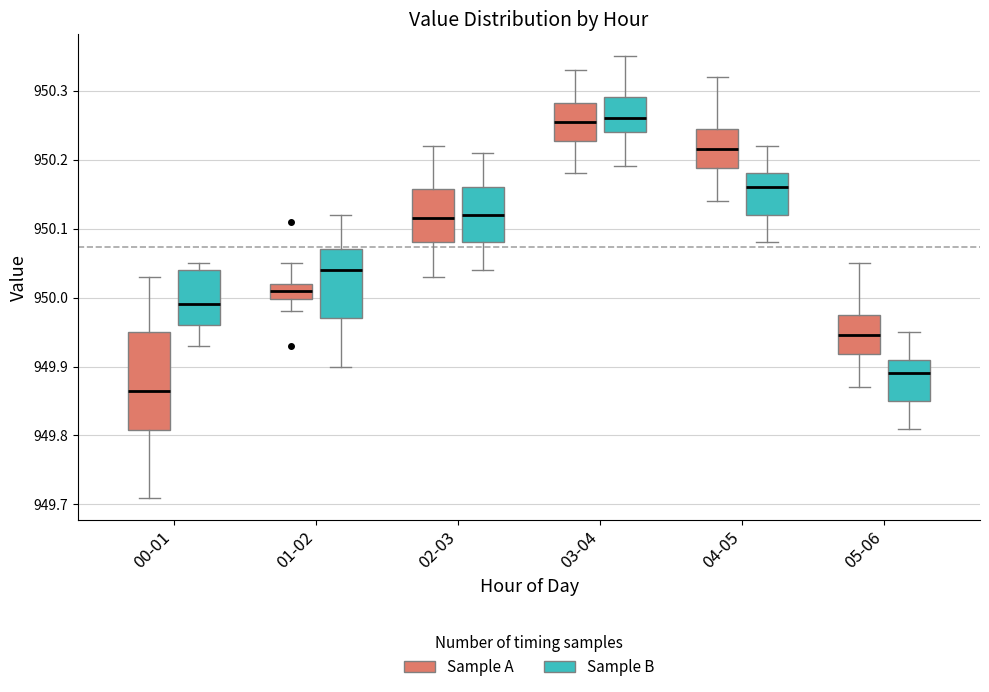

Reading left to right, read every box against the y-axis: the position of its median line, the range the box covers, and the ends of its whiskers. The values are not printed on the chart, so give them approximately, as read against the axis.

00-01 (Sample A): median 949.87, box 949.81 to 949.95, whiskers 949.71 to 950.03
00-01 (Sample B): median 949.99, box 949.96 to 950.04, whiskers 949.93 to 950.05
01-02 (Sample A): median 950.01, box 950.00 to 950.02, whiskers 949.98 to 950.05
01-02 (Sample B): median 950.04, box 949.97 to 950.07, whiskers 949.90 to 950.12
02-03 (Sample A): median 950.12, box 950.08 to 950.16, whiskers 950.03 to 950.22
02-03 (Sample B): median 950.12, box 950.08 to 950.16, whiskers 950.04 to 950.21
03-04 (Sample A): median 950.26, box 950.23 to 950.28, whiskers 950.18 to 950.33
03-04 (Sample B): median 950.26, box 950.24 to 950.29, whiskers 950.19 to 950.35
04-05 (Sample A): median 950.22, box 950.19 to 950.25, whiskers 950.14 to 950.32
04-05 (Sample B): median 950.16, box 950.12 to 950.18, whiskers 950.08 to 950.22
05-06 (Sample A): median 949.95, box 949.92 to 949.98, whiskers 949.87 to 950.05
05-06 (Sample B): median 949.89, box 949.85 to 949.91, whiskers 949.81 to 949.95